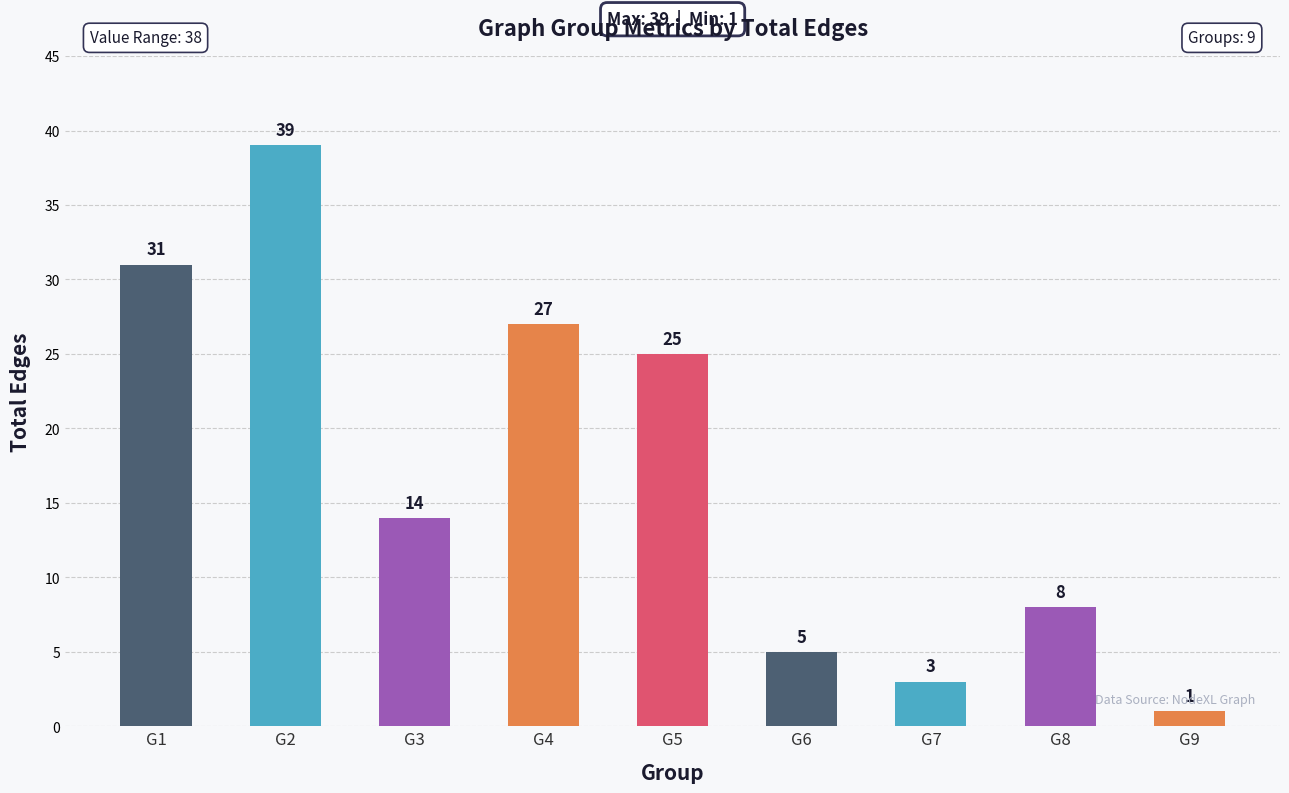

Reading left to right, extract all data points from this chart.

G1=31	G2=39	G3=14	G4=27	G5=25	G6=5	G7=3	G8=8	G9=1